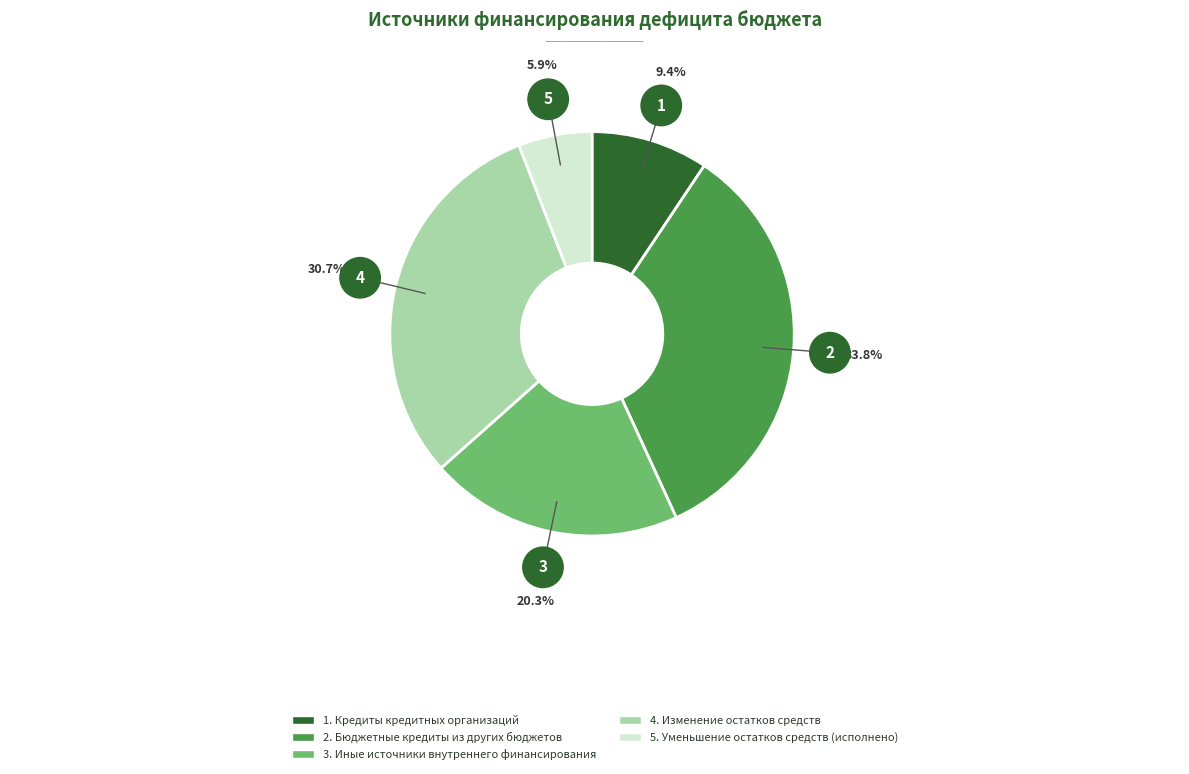

Is there any slice that represents more than half of the pie?

No